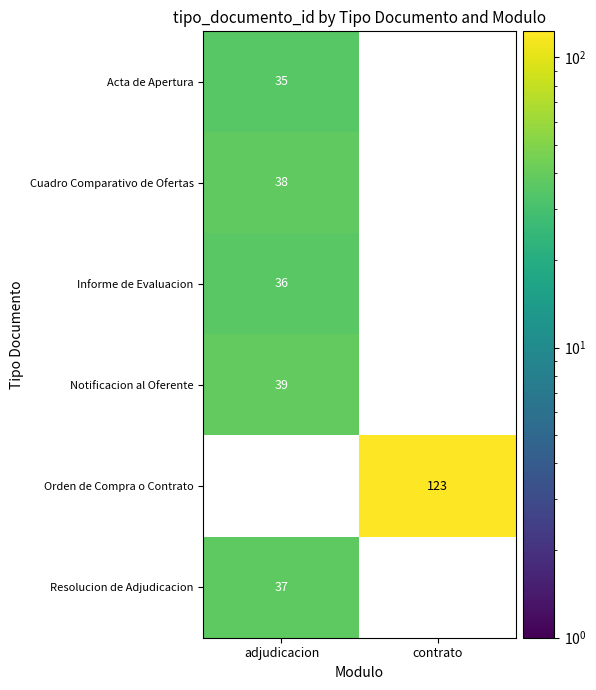

Rank the series by their maximum value, from lowest to highest.

Acta de Apertura, Informe de Evaluacion, Resolucion de Adjudicacion, Cuadro Comparativo de Ofertas, Notificacion al Oferente, Orden de Compra o Contrato